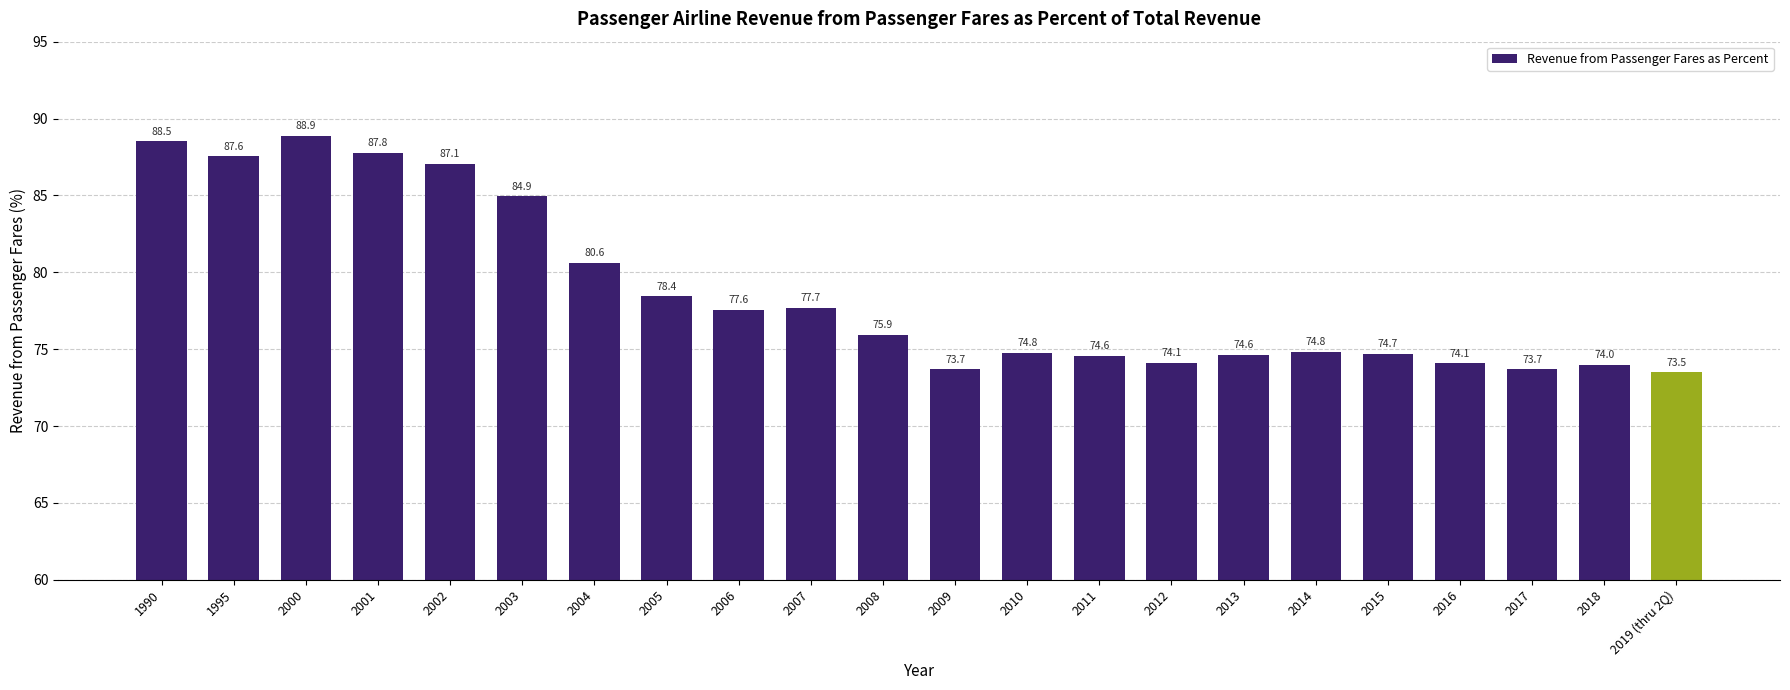

Reading left to right, extract all data points from this chart.

1990=88.5	1995=87.6	2000=88.9	2001=87.8	2002=87.1	2003=84.9	2004=80.6	2005=78.4	2006=77.6	2007=77.7	2008=75.9	2009=73.7	2010=74.8	2011=74.6	2012=74.1	2013=74.6	2014=74.8	2015=74.7	2016=74.1	2017=73.7	2018=74.0	2019 (thru 2Q)=73.5